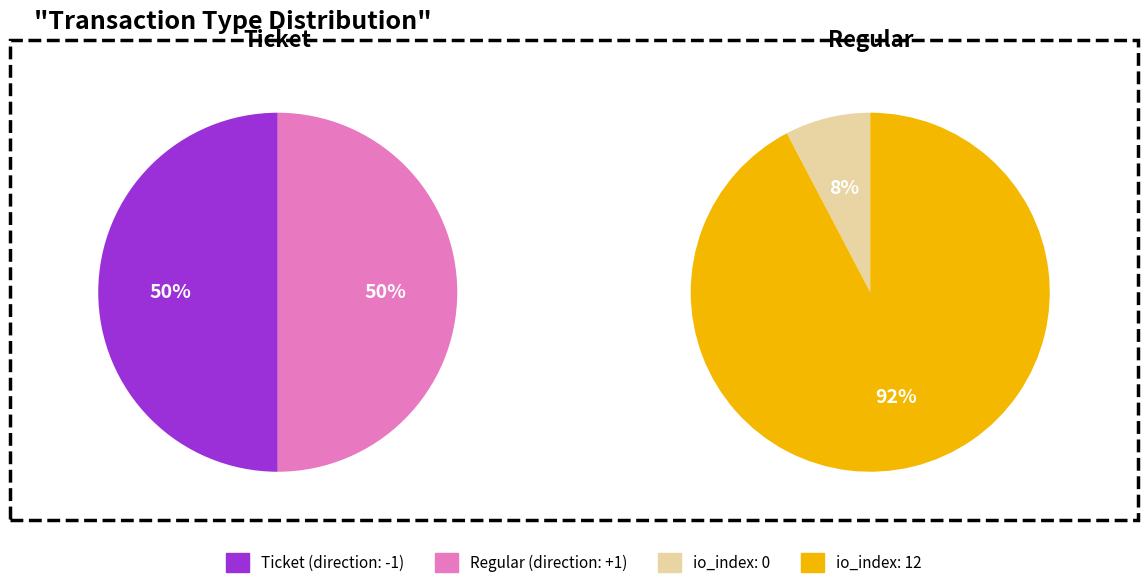

Which slice is the smallest?

io_index